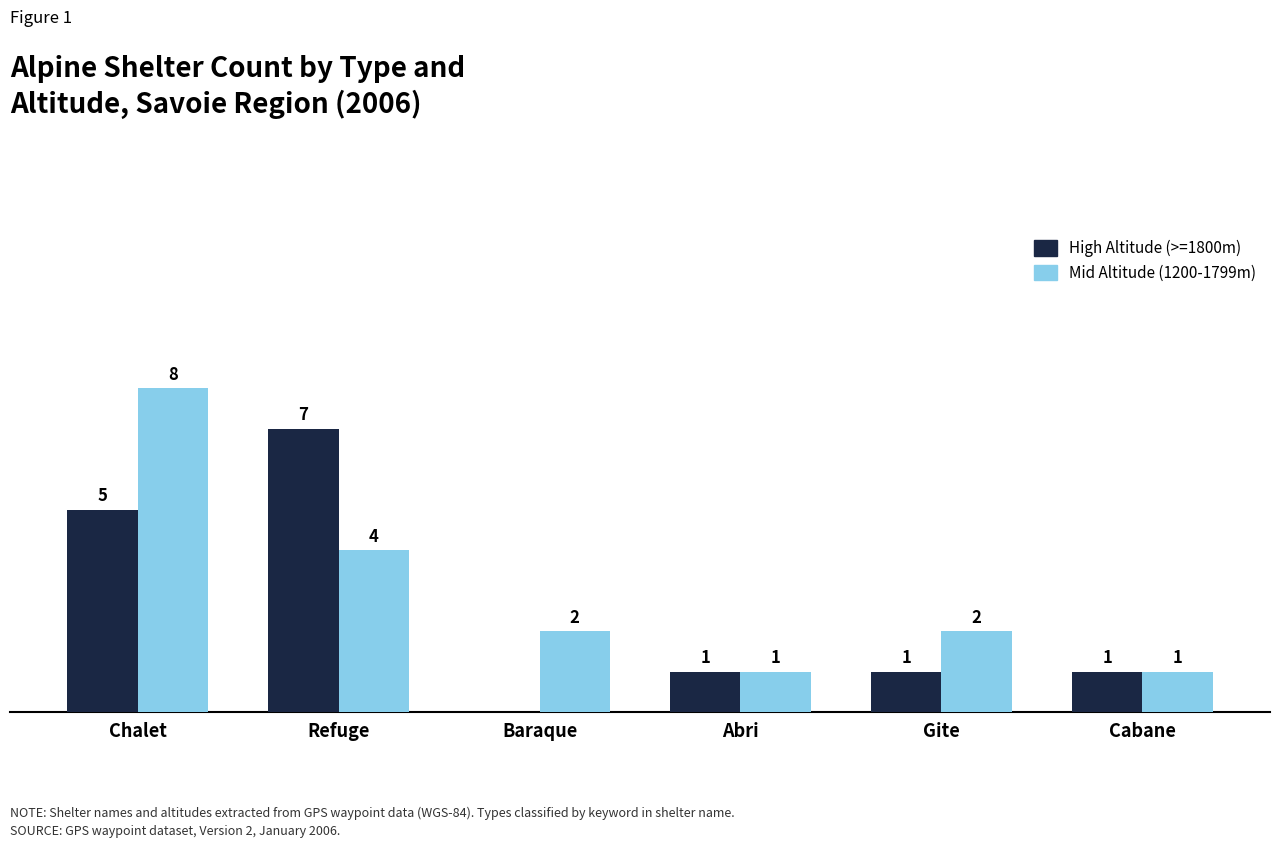

At which label does Mid Altitude (1200-1799m) first exceed 2?

Chalet